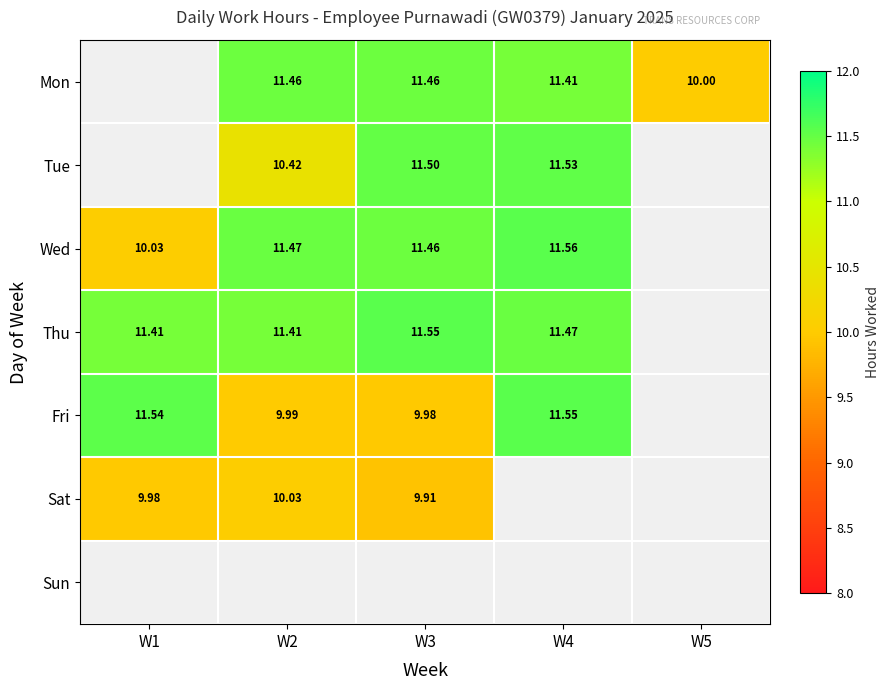

True or false: Thu has a value of 11.5 at W4.

True